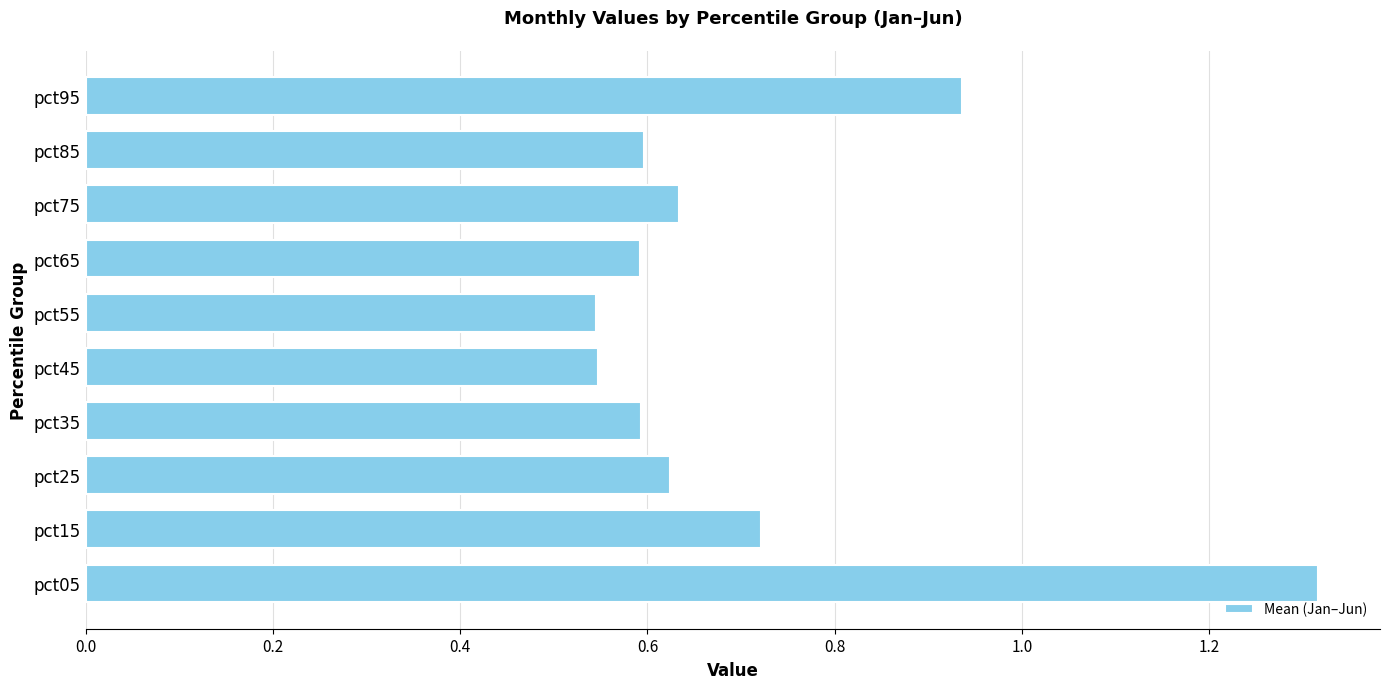

How many bars are there in total?

10